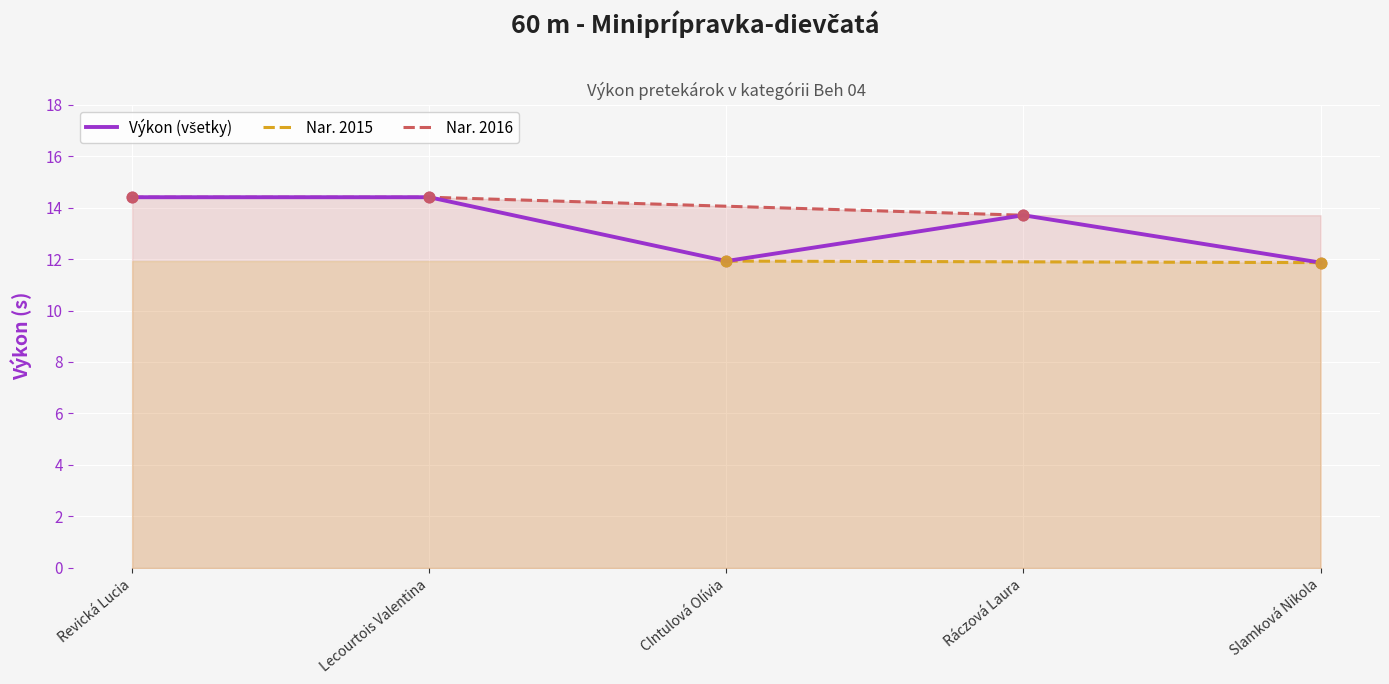

What is the change in value from Lecourtois Valentina to Ráczová Laura?

-0.7